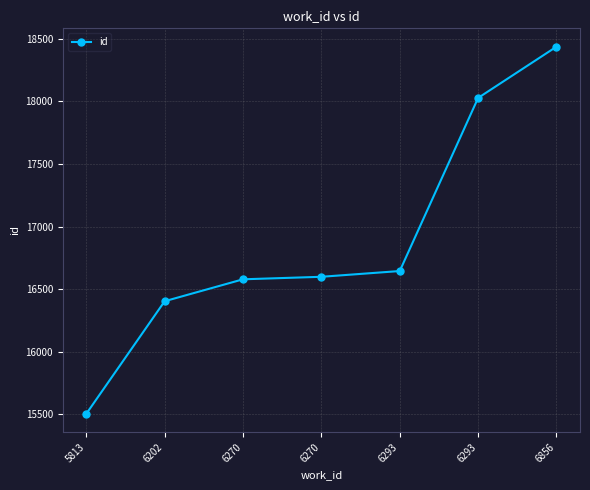

Is this an area chart (filled region under the line)?

No